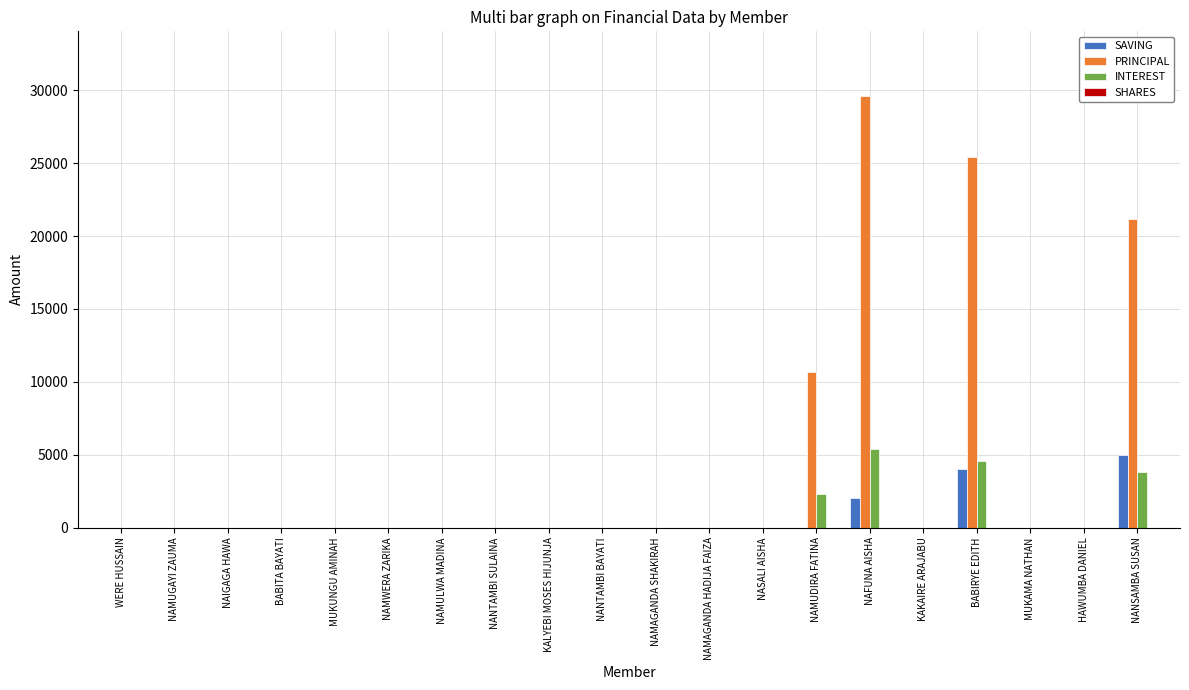

The PRINCIPAL series shows 25400 at BABIRYE EDITH. True or false?

True